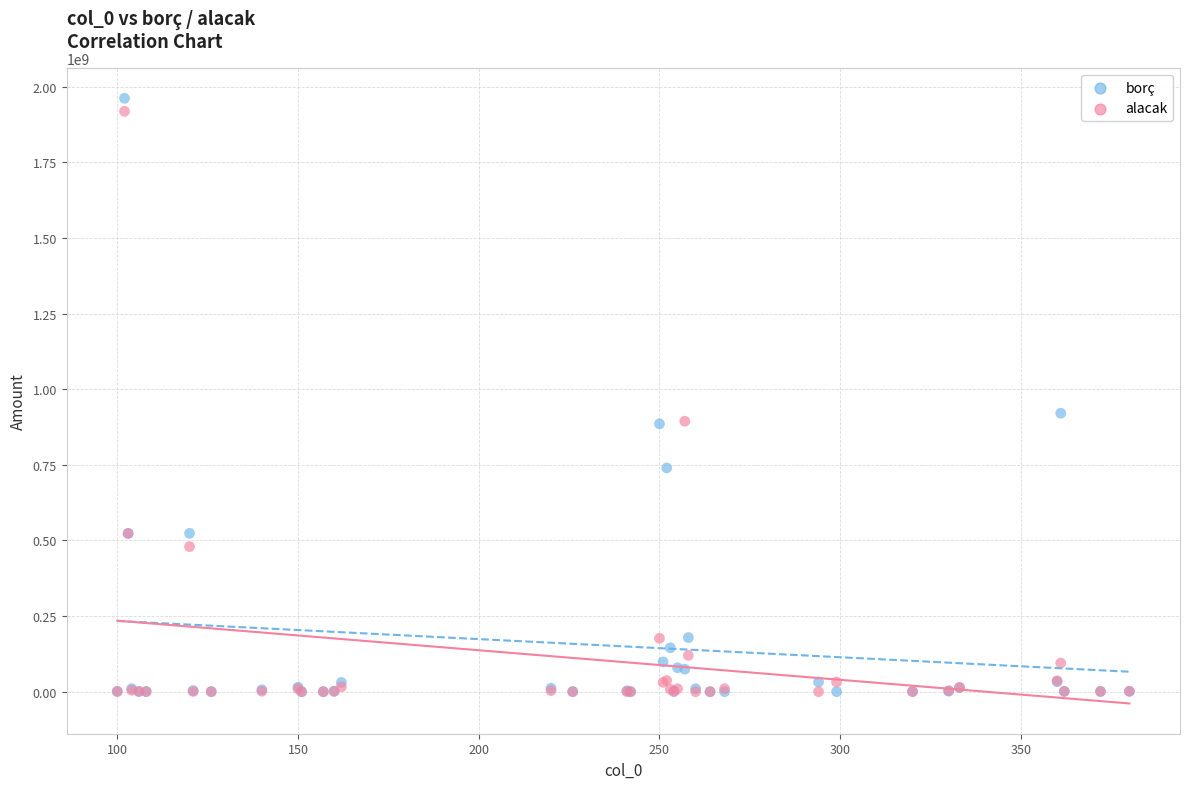

In the alacak series, what Y value is closest to 959404517?

894165113.3